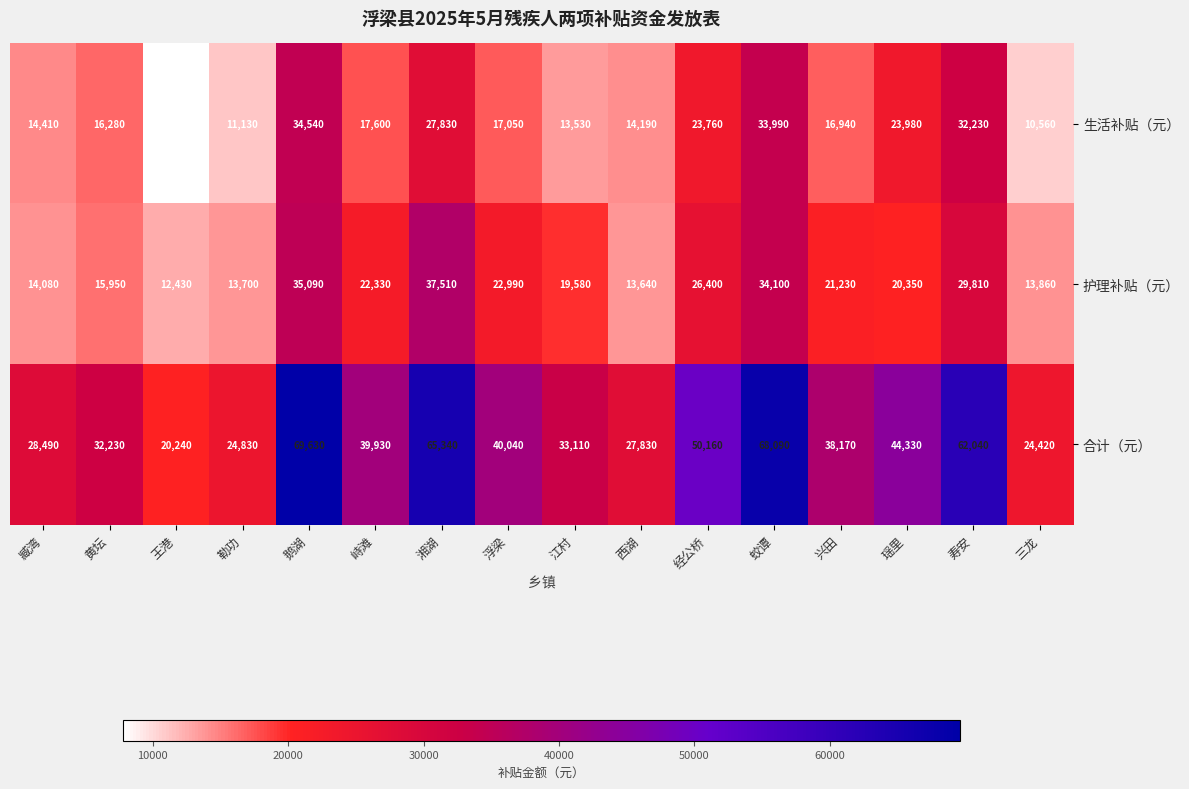

What is the sum of the 护理补贴（元） values at 兴田 and 江村?

40810